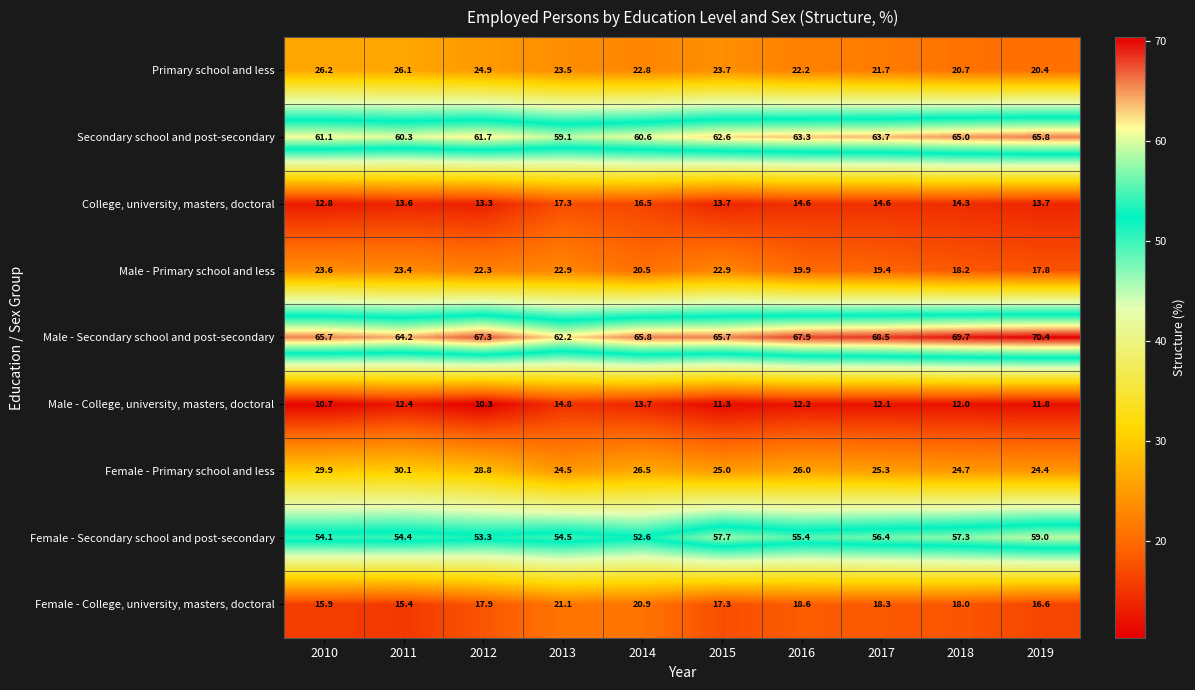

Rank the series by their maximum value, from lowest to highest.

Male - College, university, masters, doctoral, College, university, masters, doctoral, Female - College, university, masters, doctoral, Male - Primary school and less, Primary school and less, Female - Primary school and less, Female - Secondary school and post-secondary, Secondary school and post-secondary, Male - Secondary school and post-secondary